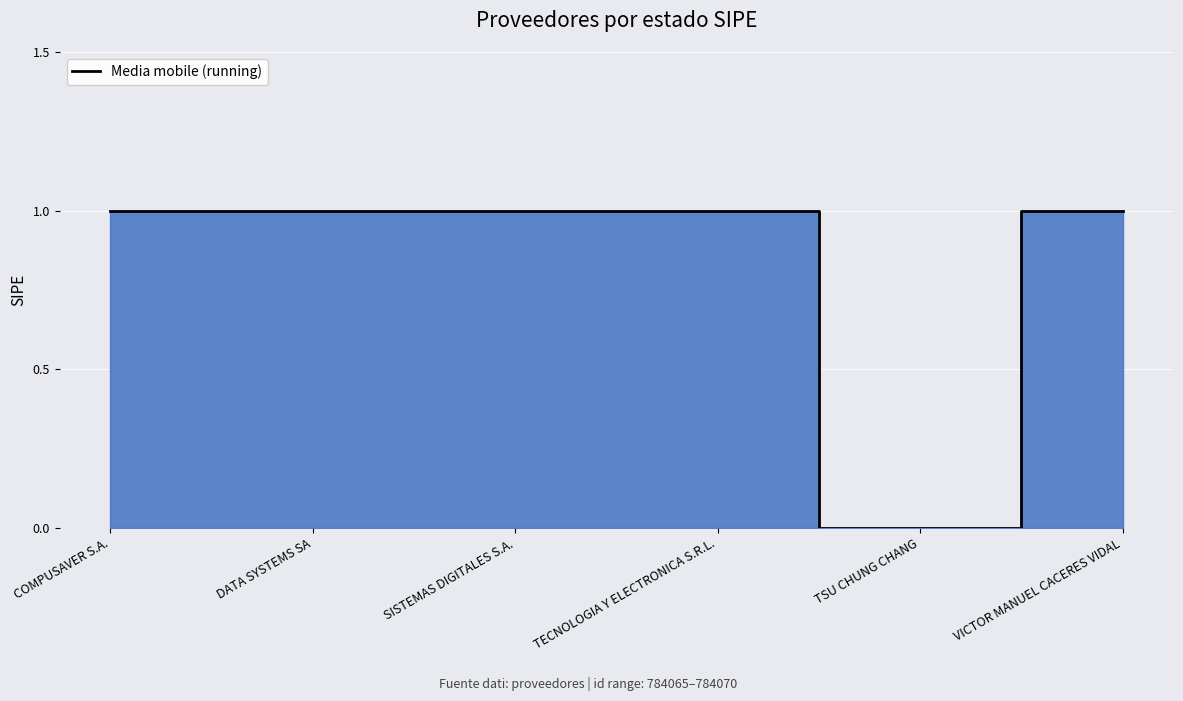

What is the difference between the values at TSU CHUNG CHANG and COMPUSAVER S.A.?

1